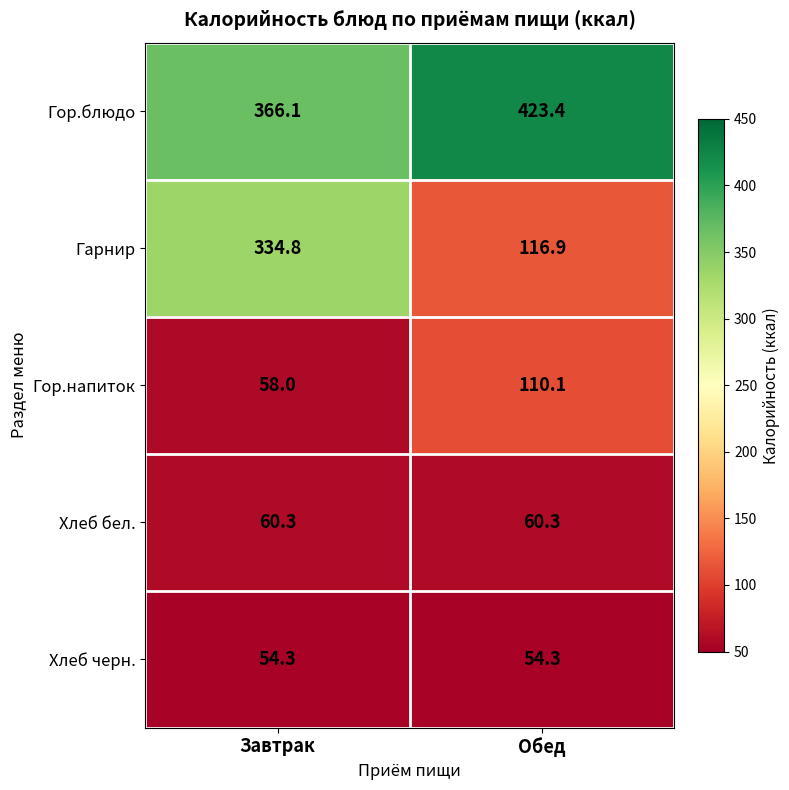

What is the spread (max minus min) of values at Обед?

369.1